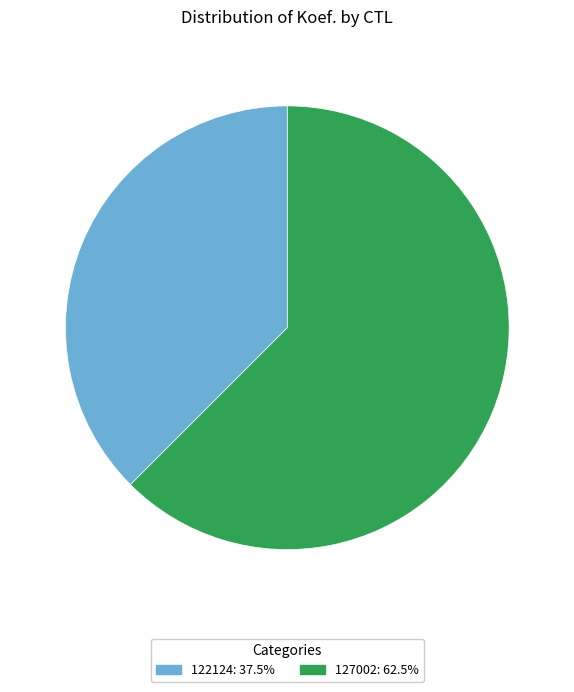

Rank the categories by value from lowest to highest.

122124, 127002